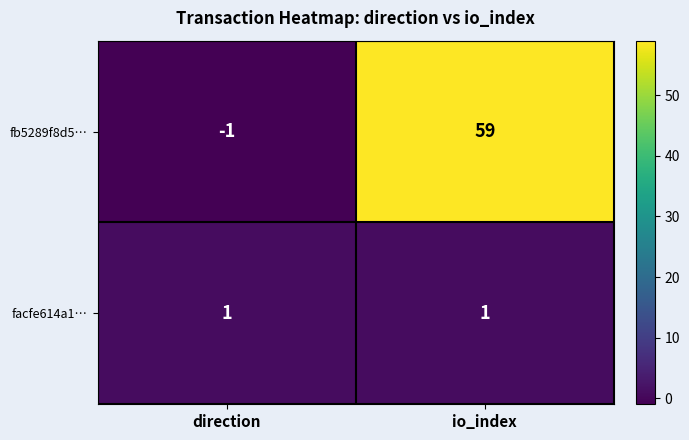

Reading left to right, transcribe all the data shown in this chart.

fb5289f8d5…: direction=-1	io_index=59
facfe614a1…: direction=1	io_index=1